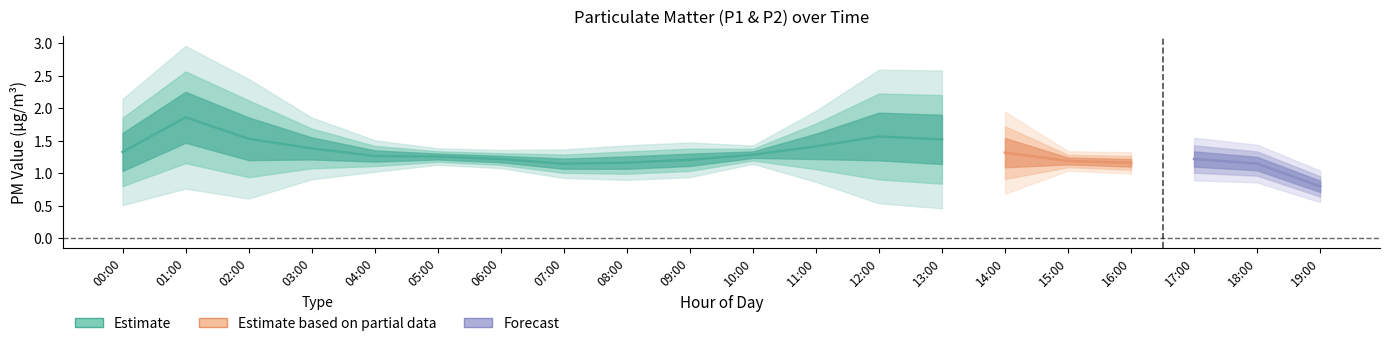

Does the chart display data point markers on the line(s)?

No